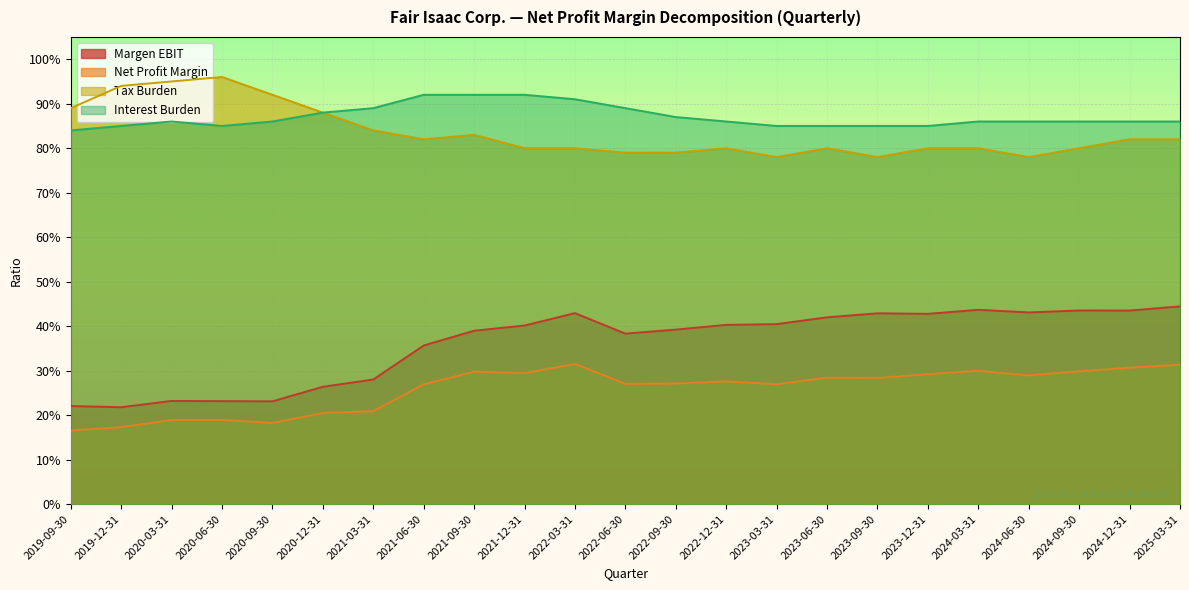

What is the label of the 7th point from the right?

2023-09-30